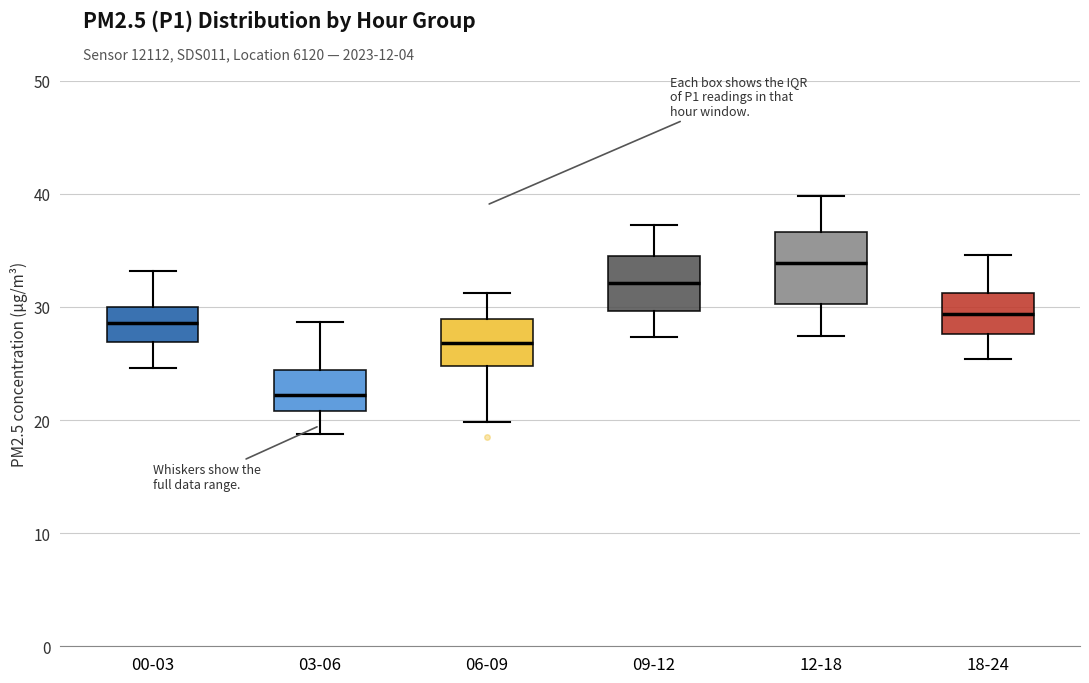

Where does the lower whisker of the box for 12-18 end on the y-axis? The values are not printed on the chart, so give them approximately, as read against the axis.

27